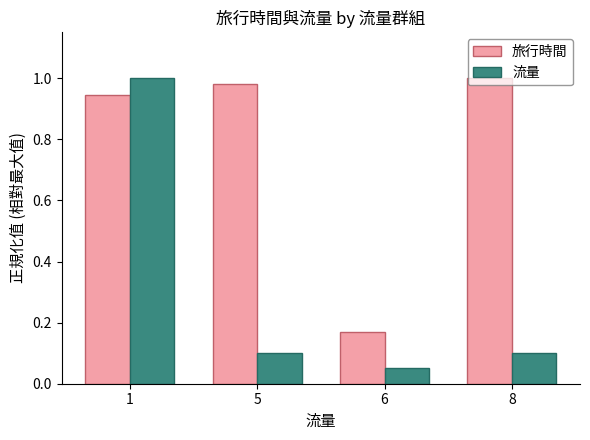

Rank the series at 8 from highest to lowest value.

旅行時間, 流量